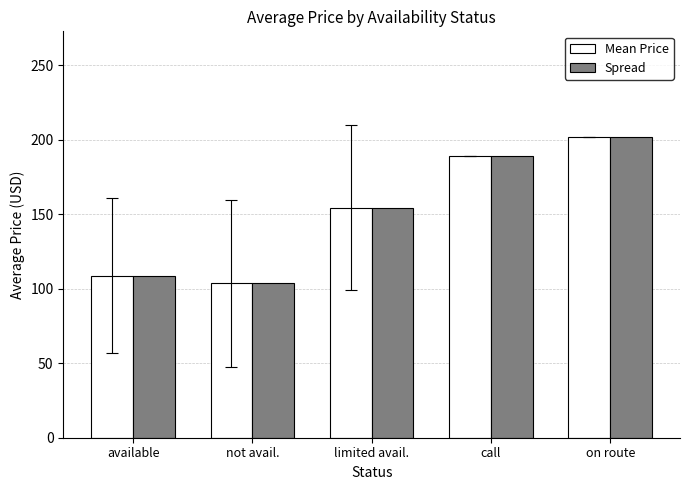

At which category is the sum across all series the highest?

on route